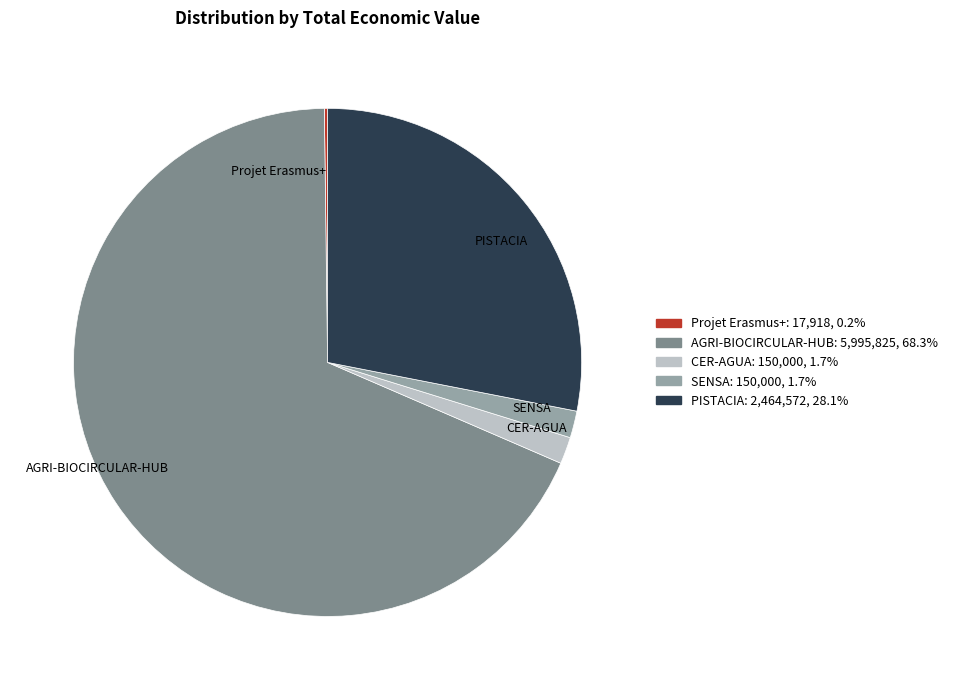

What is the largest slice in the pie chart?

AGRI-BIOCIRCULAR-HUB